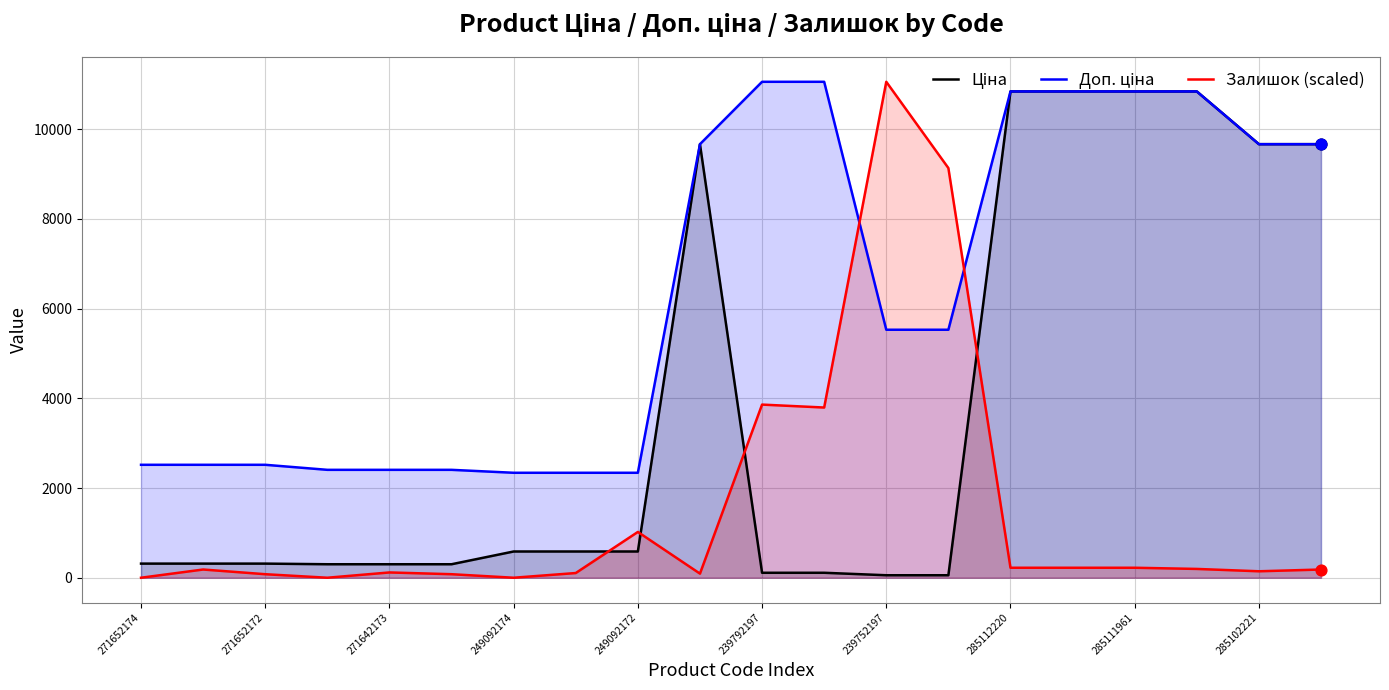

At how many categories does at least one series exceed 4431?

11